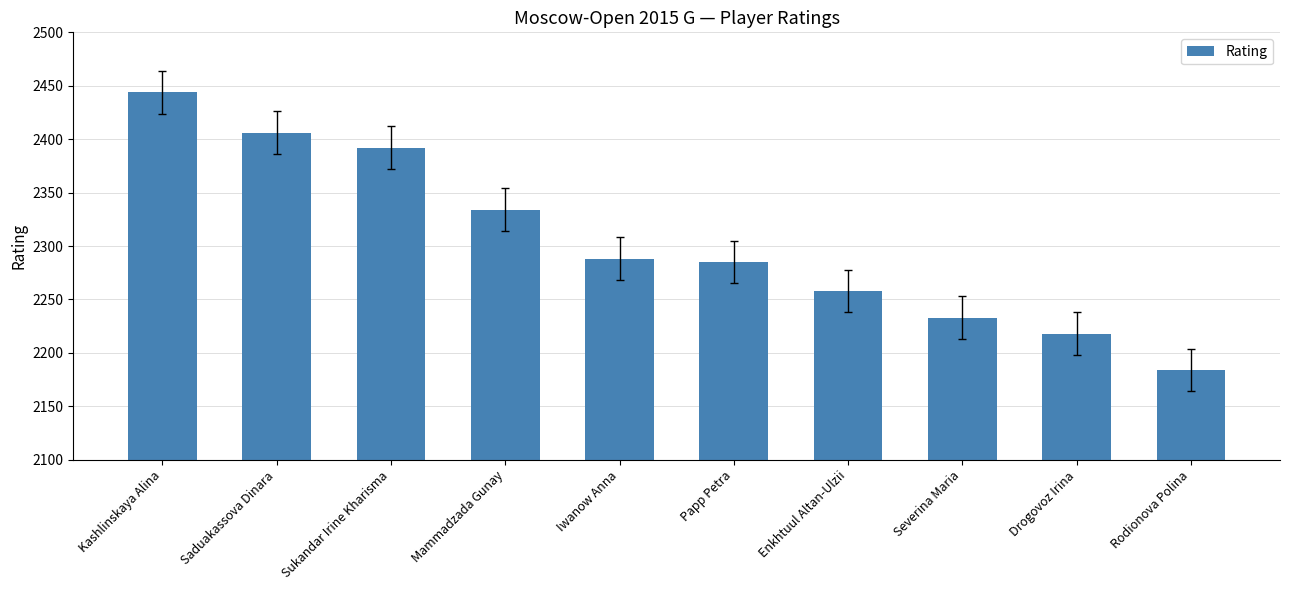

What is the label of the 3rd bar from the right?

Severina Maria